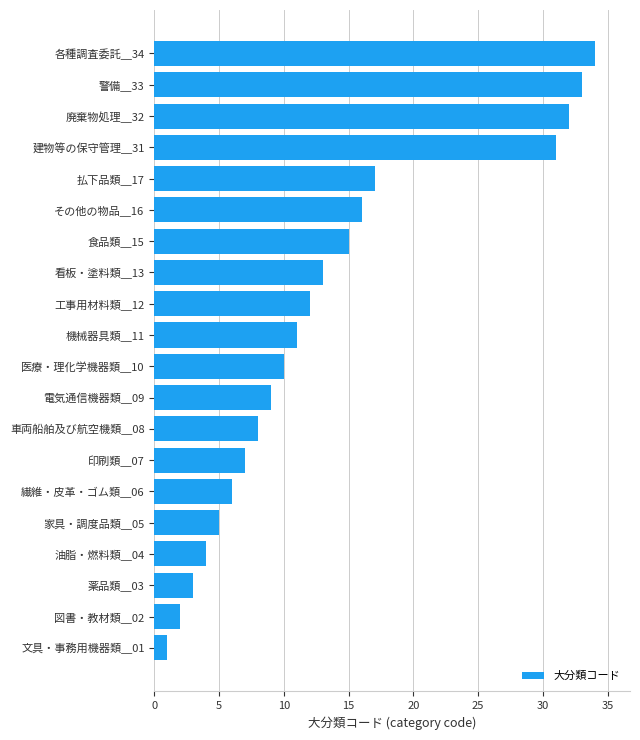

What is the difference between the second highest and minimum values?

32